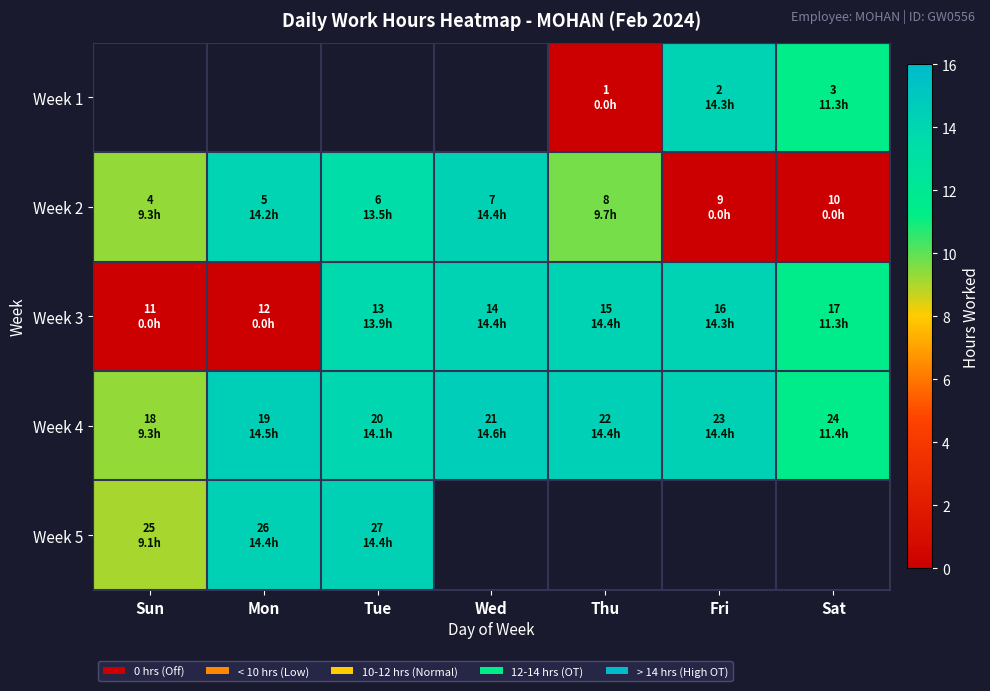

The Week 2 series shows 24.1 at Tue. True or false?

False